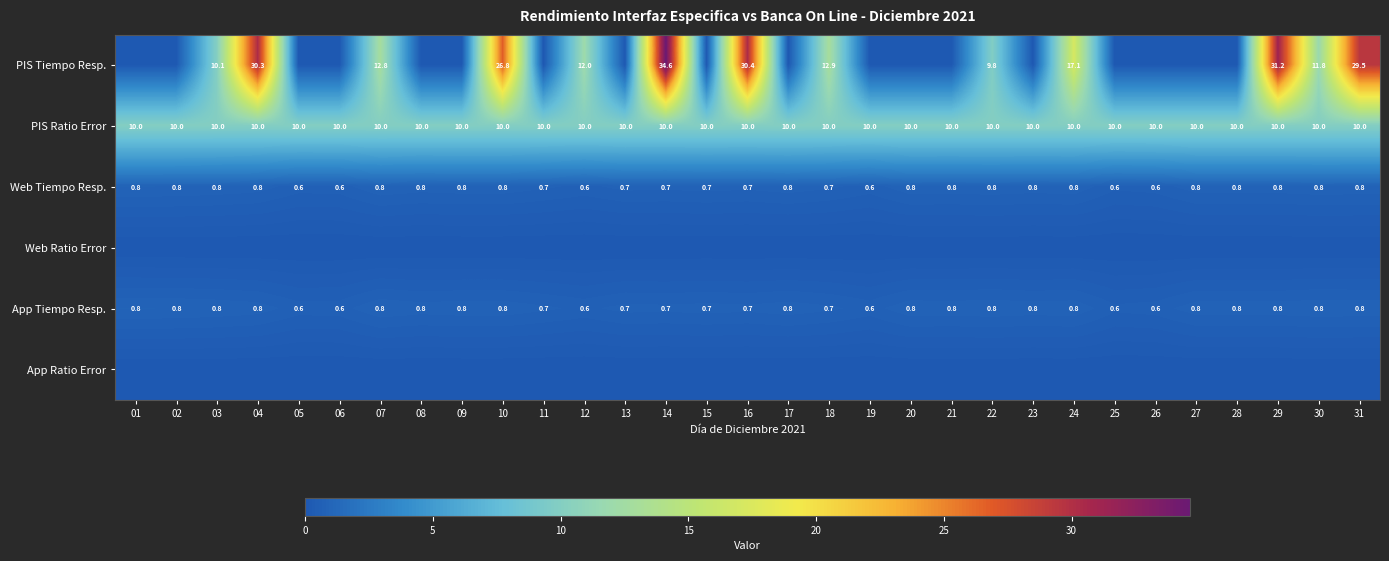

What is the sum of all Web Tiempo Resp. values?

23.0